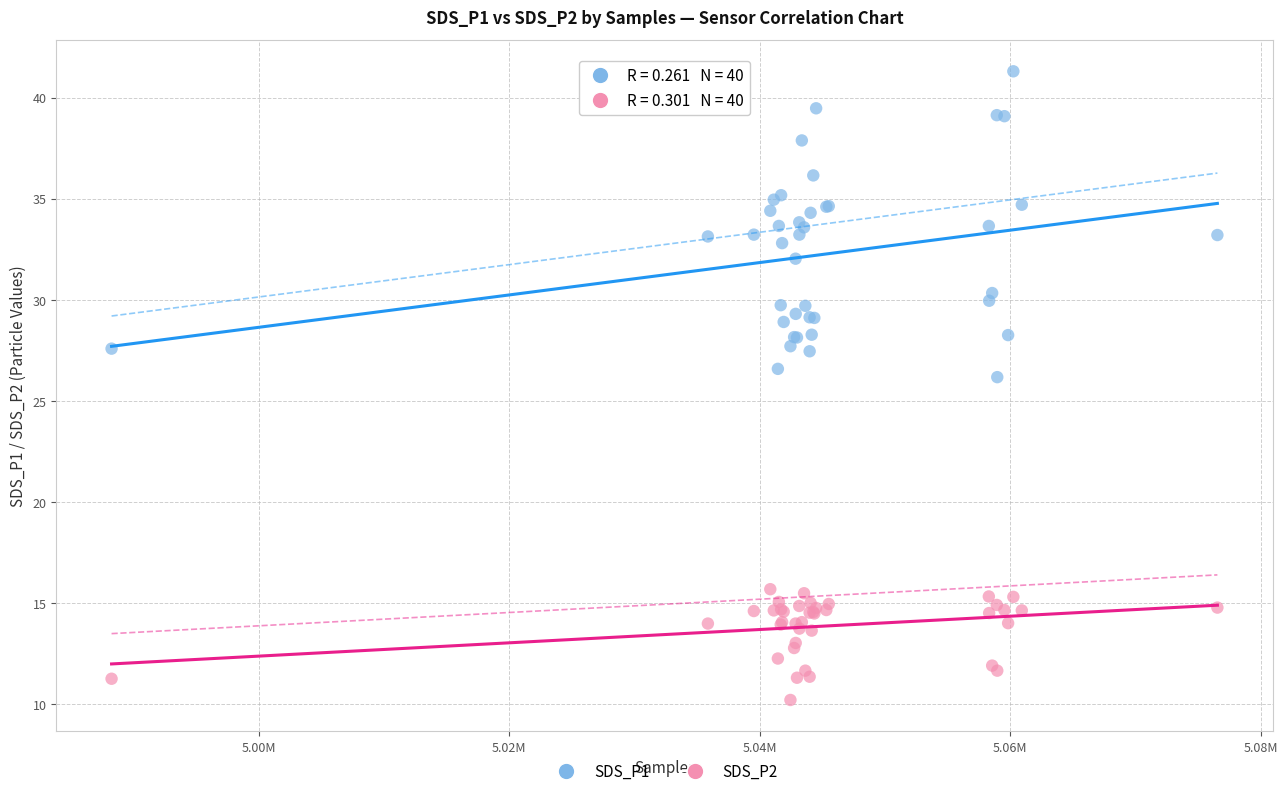

Which series contains the lowest Y value?

SDS_P2